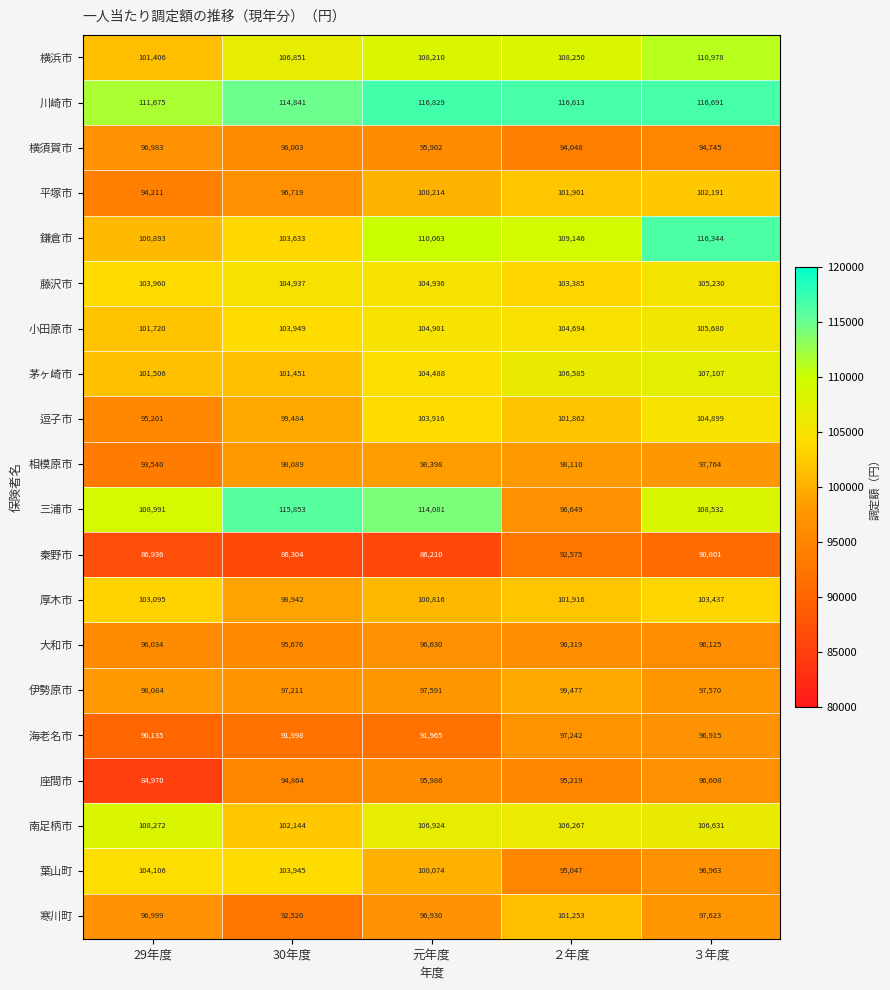

Where does the 藤沢市 series first go above 104936?

30年度